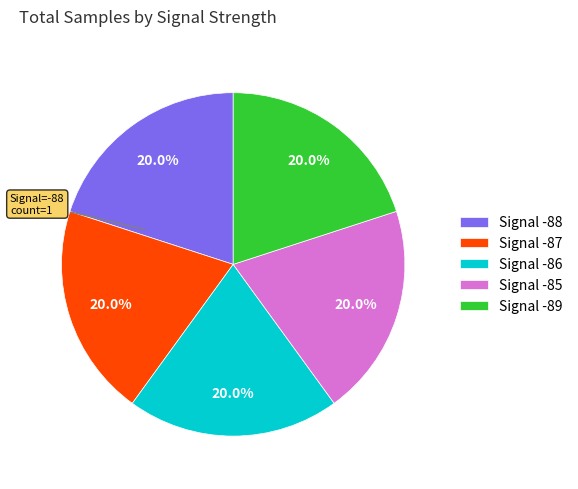

What is the total percentage of Signal -87 and Signal -85?

40.0%